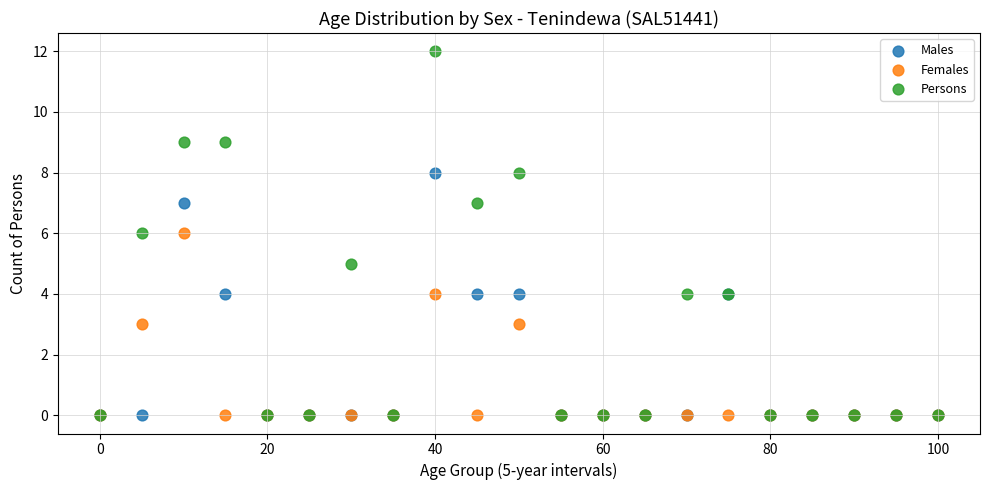

What are all the series names shown in the legend?

Males, Females, Persons